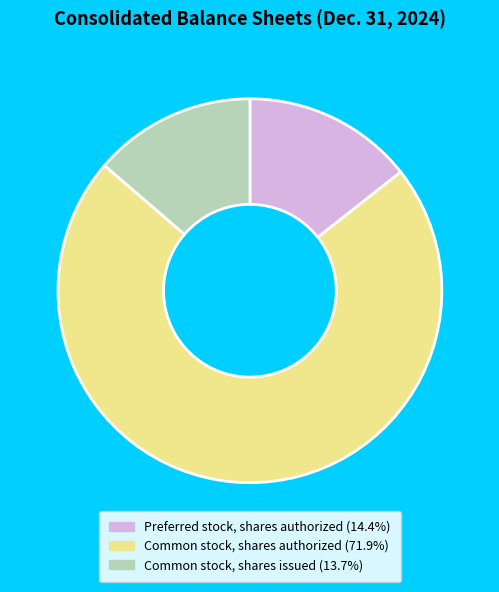

Which category accounts for the majority?

Common stock, shares authorized